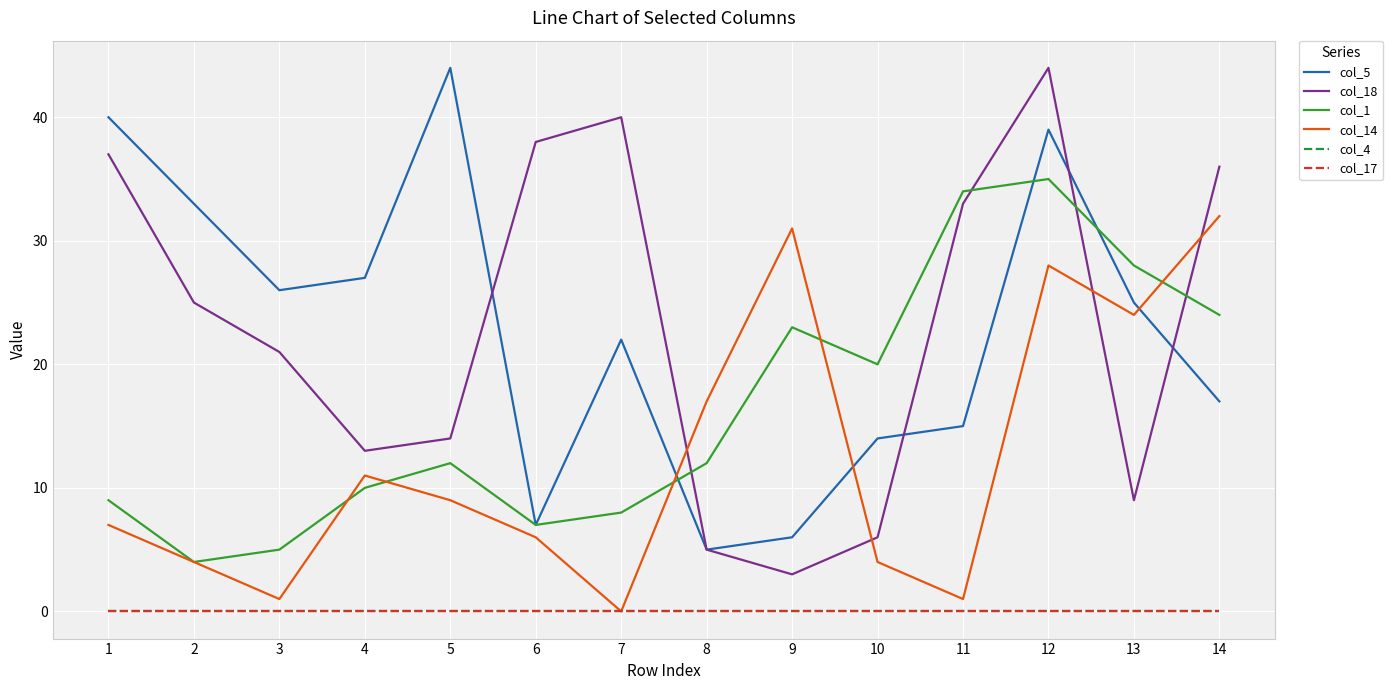

True or false: col_4 has more than 0 interior local peaks.

False